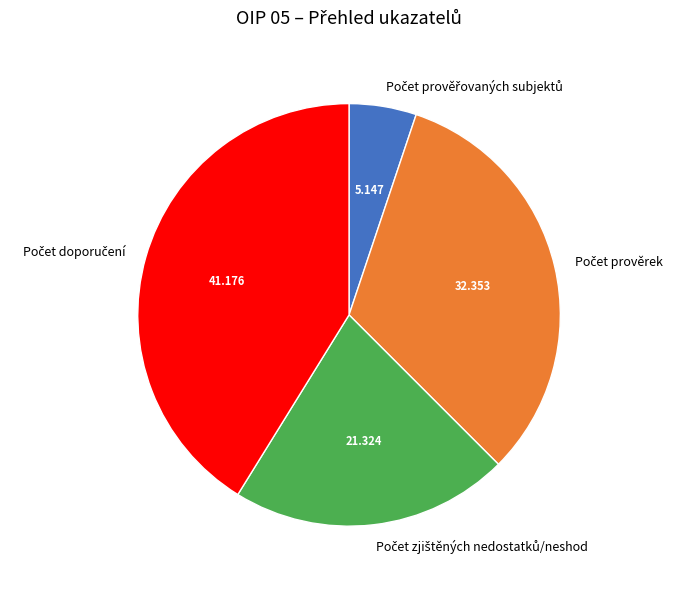

Is there a majority slice in this chart?

No